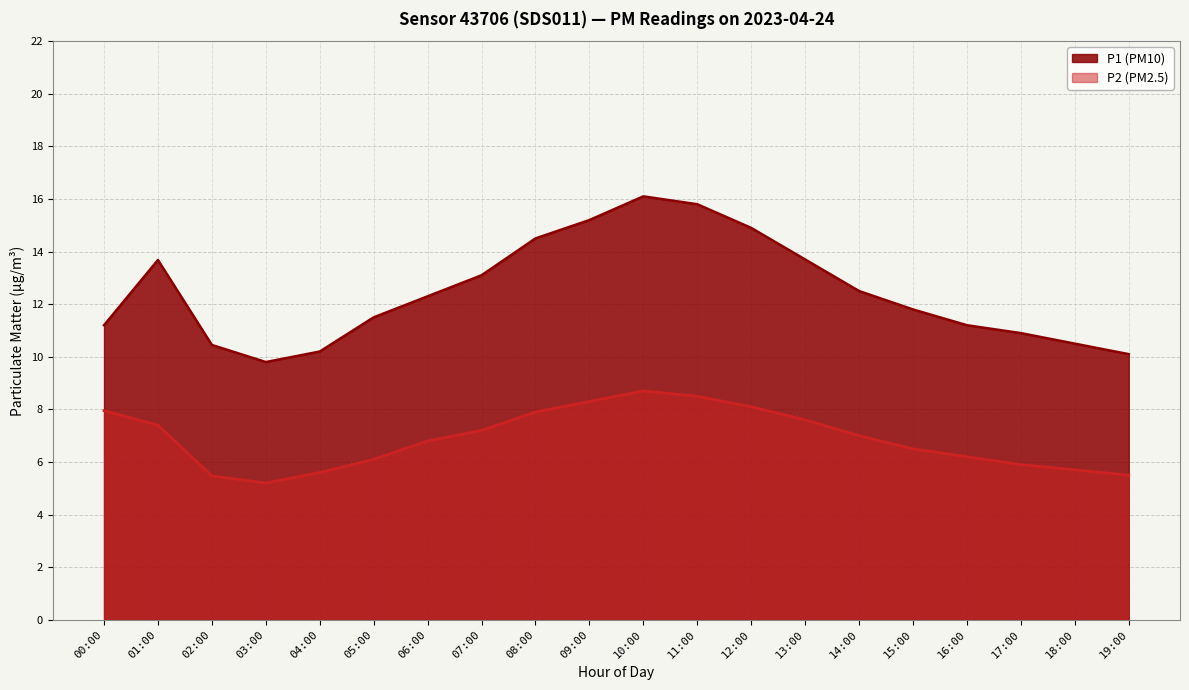

Which series has the largest range (max minus min)?

P1